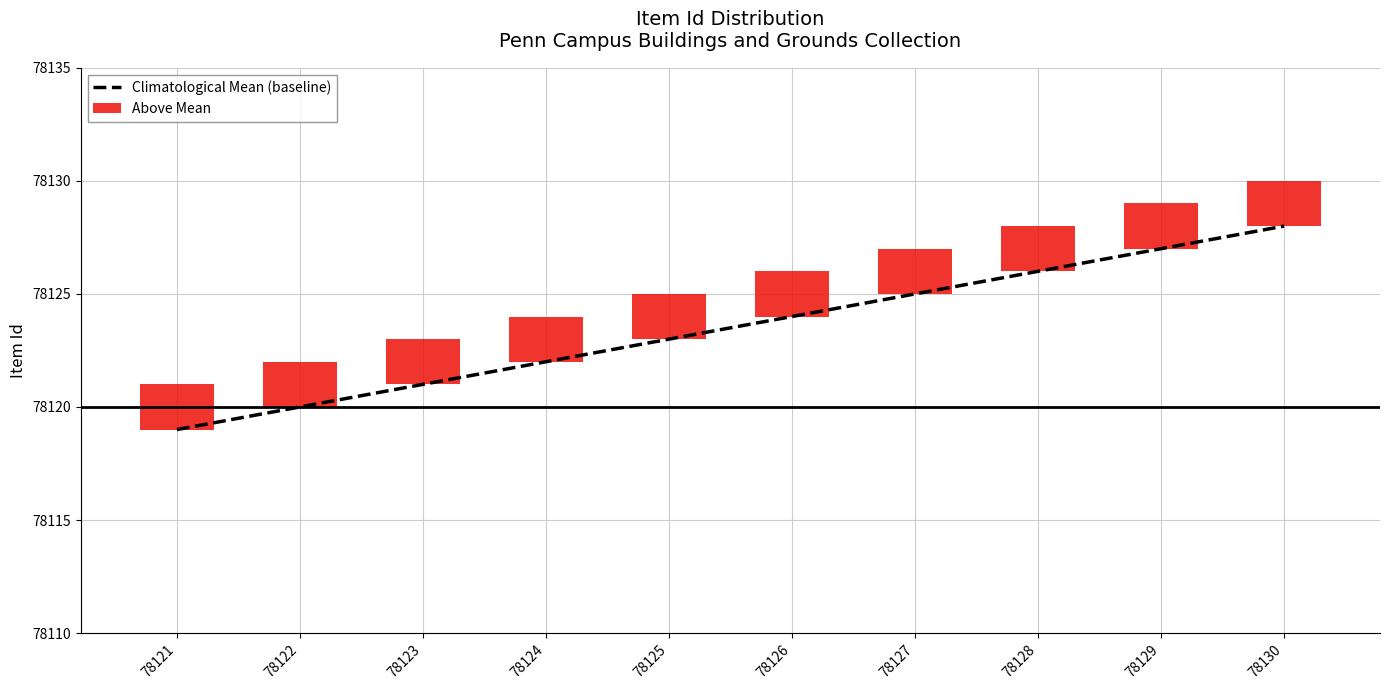

Approximately how many times larger is the value at 78129 compared to 78123?

1.0